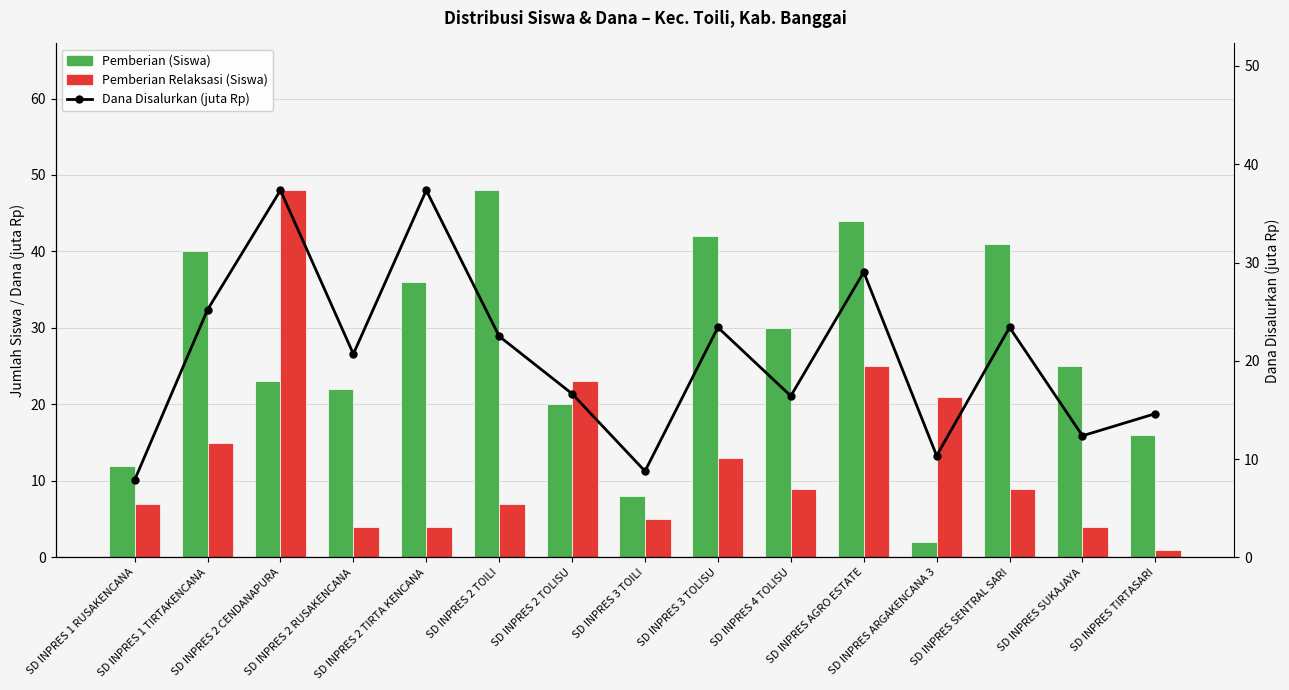

What are all the series names shown in the legend?

Pemberian (Siswa), Pemberian Relaksasi (Siswa), Dana Disalurkan (juta Rp)